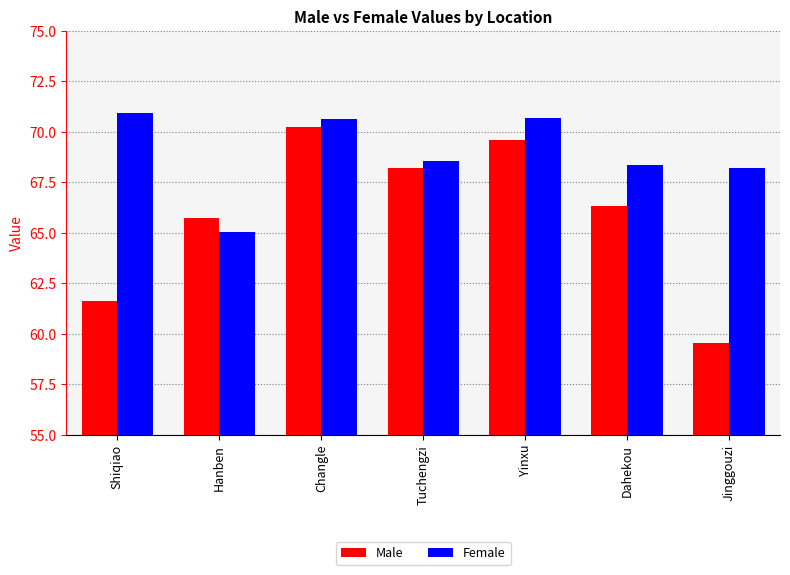

Where is Male nearest to the value 64?

Hanben